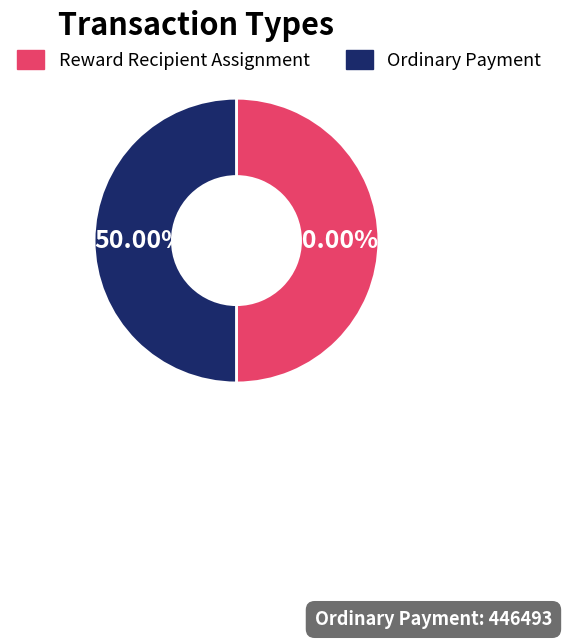

Count the number of slices in the pie.

2